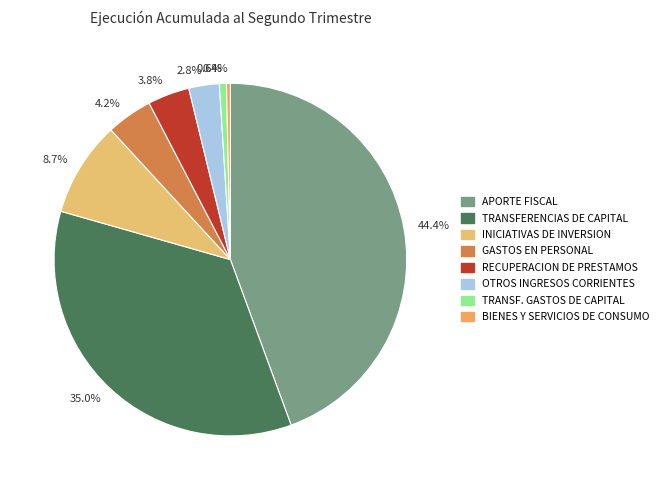

Which category has the biggest portion of the pie?

44.4%